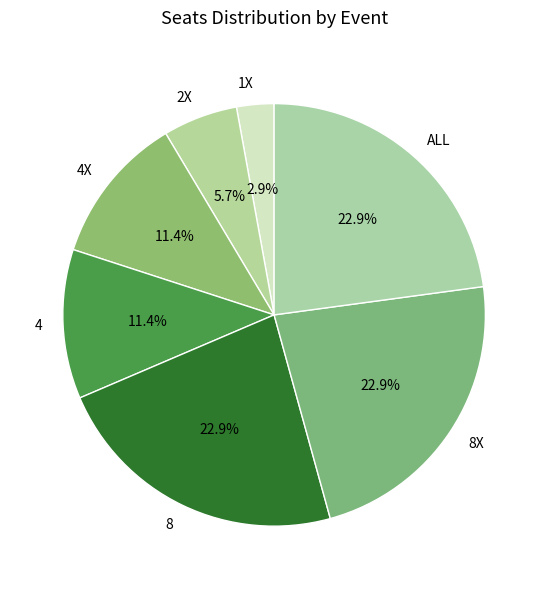

Is it true that 8X is 23% of the pie?

True